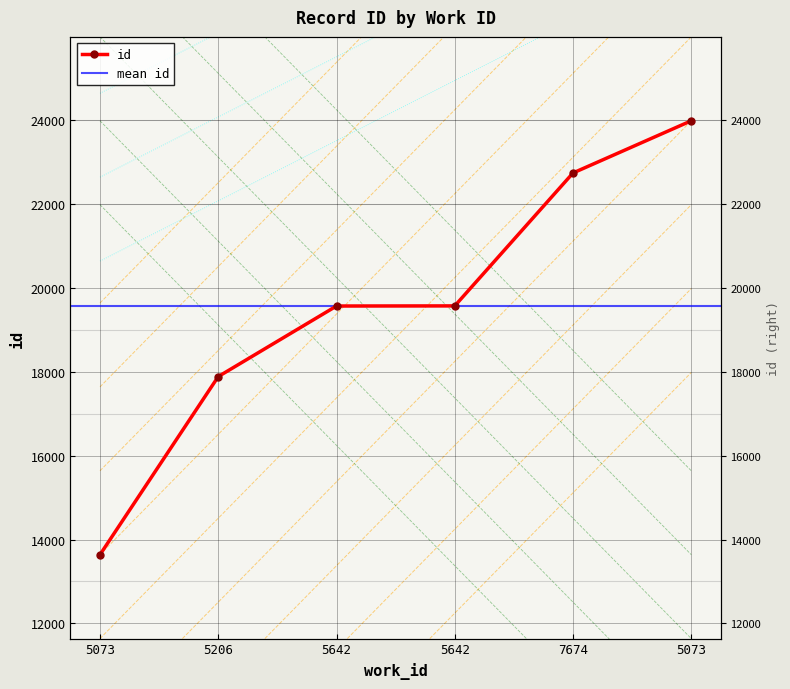

Where does the data first go above 19569?

7674